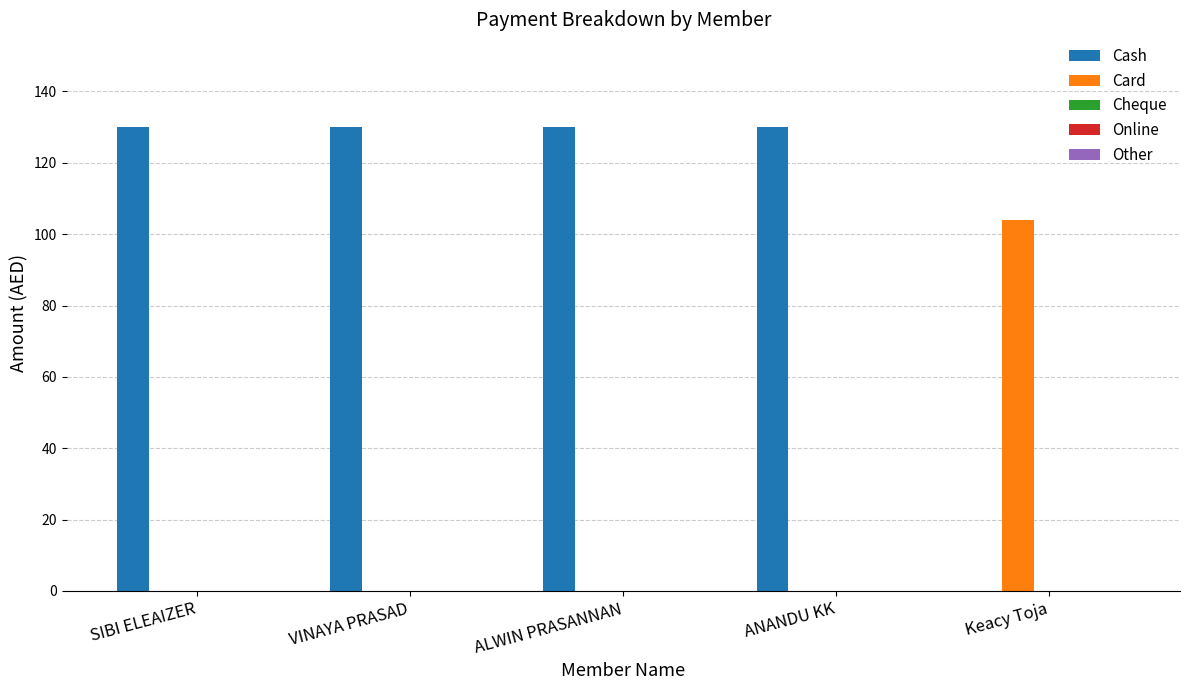

What is the total value across all series at ALWIN PRASANNAN?

130